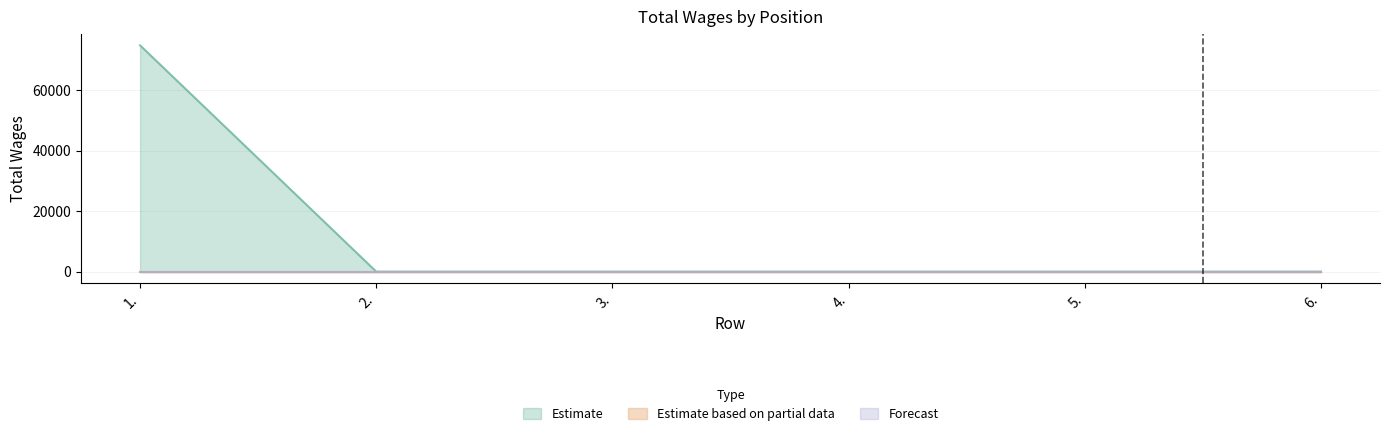

Between 4. and 2., which is larger?

4.